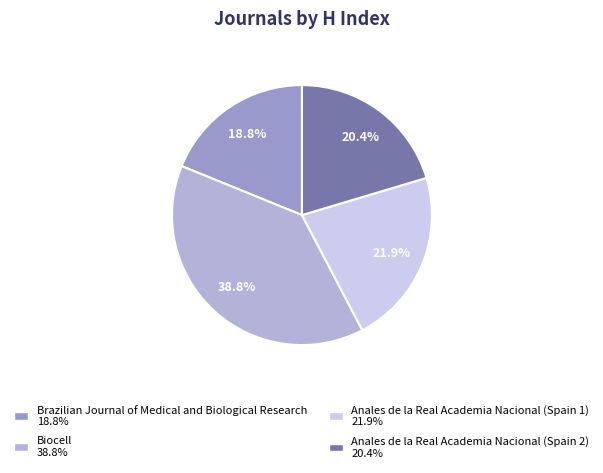

Is it true that Anales de la Real Academia Nacional (Spain 1) is 22% of the pie?

True